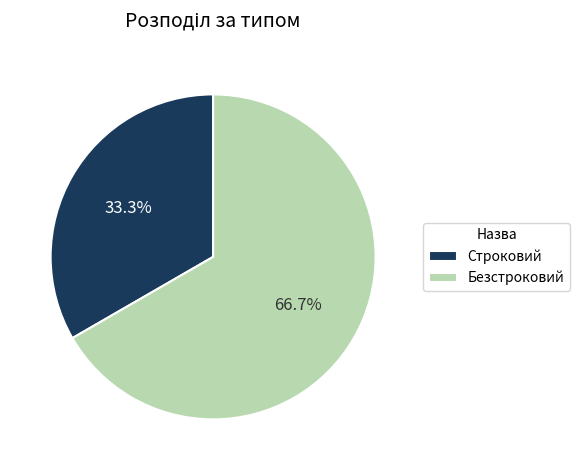

To the nearest percent, what portion does Безстроковий represent?

67%